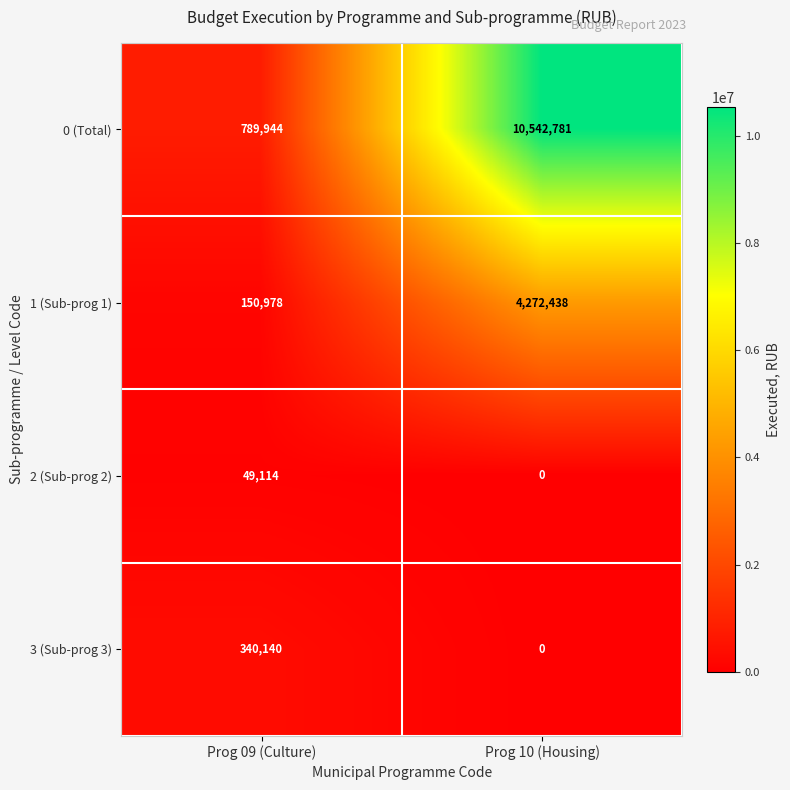

Reading left to right, transcribe all the data shown in this chart.

0 (Total): 789944	10542781
1 (Sub-prog 1): 150978	4272438
2 (Sub-prog 2): 49114	0
3 (Sub-prog 3): 340140	0